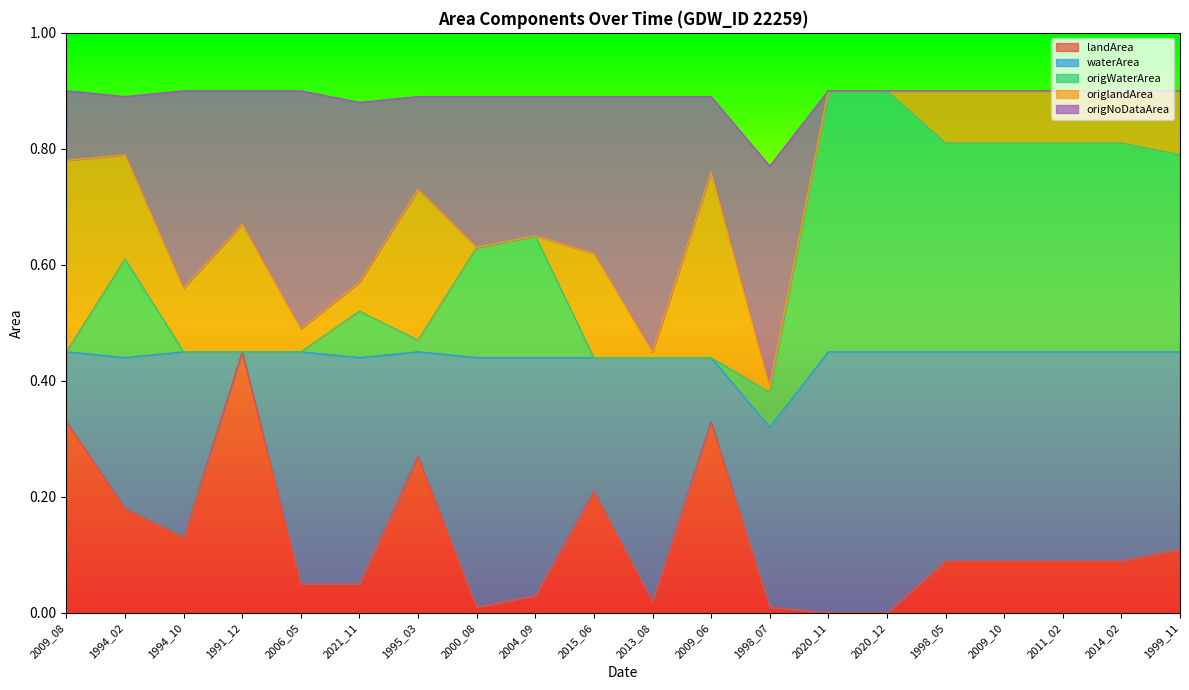

What is the maximum value shown in the chart?

0.9